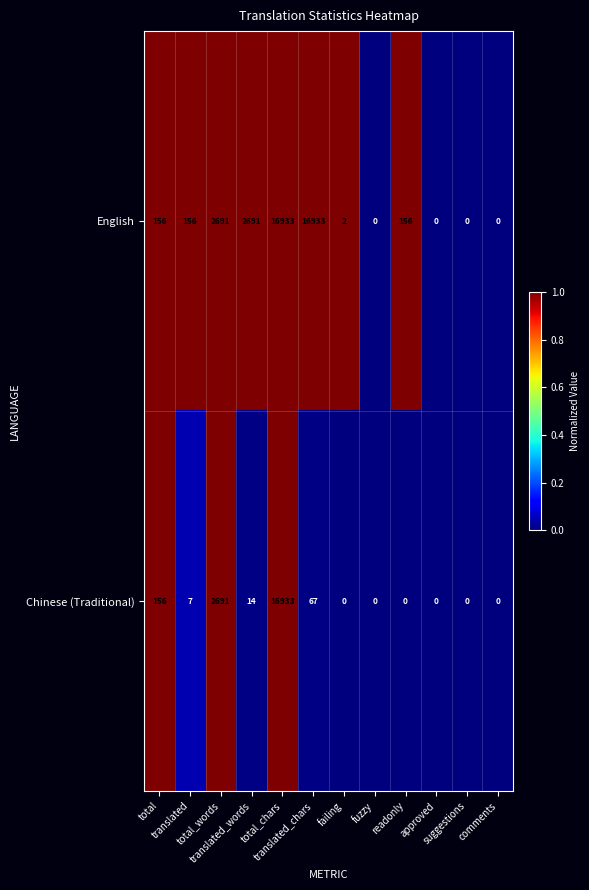

What is the maximum value shown in the chart?

16933